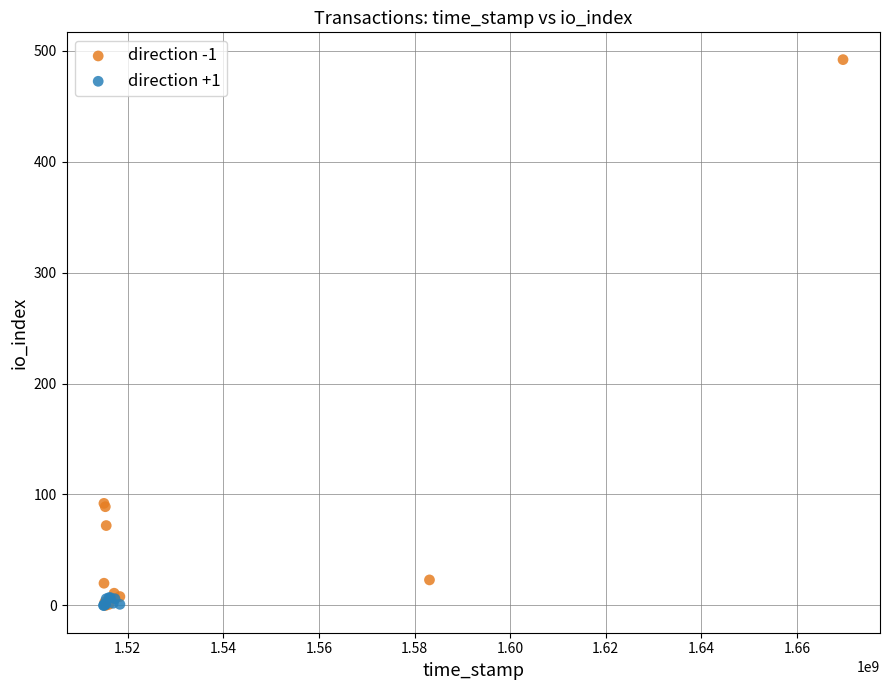

Which series contains the highest Y value?

direction -1